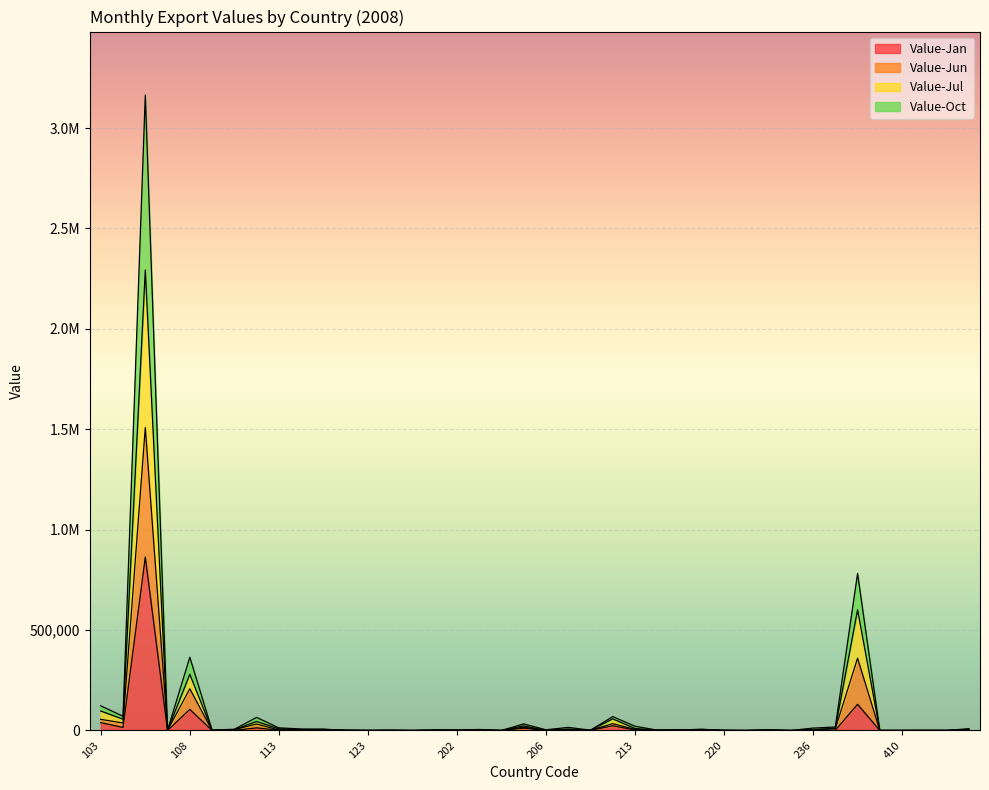

True or false: Value-Oct and Value-Jun intersect in this chart.

False